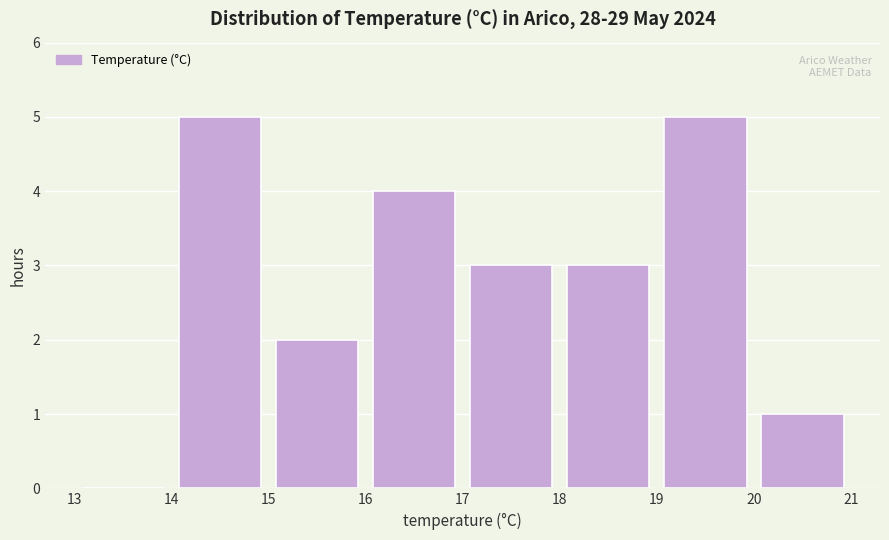

Reading left to right, transcribe this chart: for each bar, give the range it covers on the x-axis and its height. The values are not printed on the chart, so give them approximately, as read against the axis.

13 to 14: 0
14 to 15: 5
15 to 16: 2
16 to 17: 4
17 to 18: 3
18 to 19: 3
19 to 20: 5
20 to 21: 1